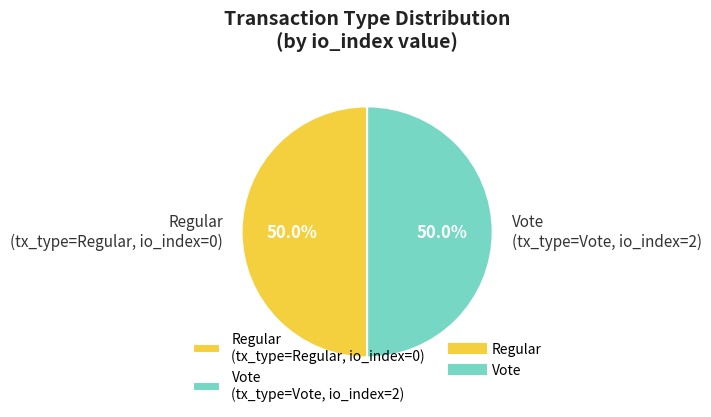

What is the ratio of the value at Vote (tx_type=Vote, io_index=2) to the value at Regular (tx_type=Regular, io_index=0)?

1.0